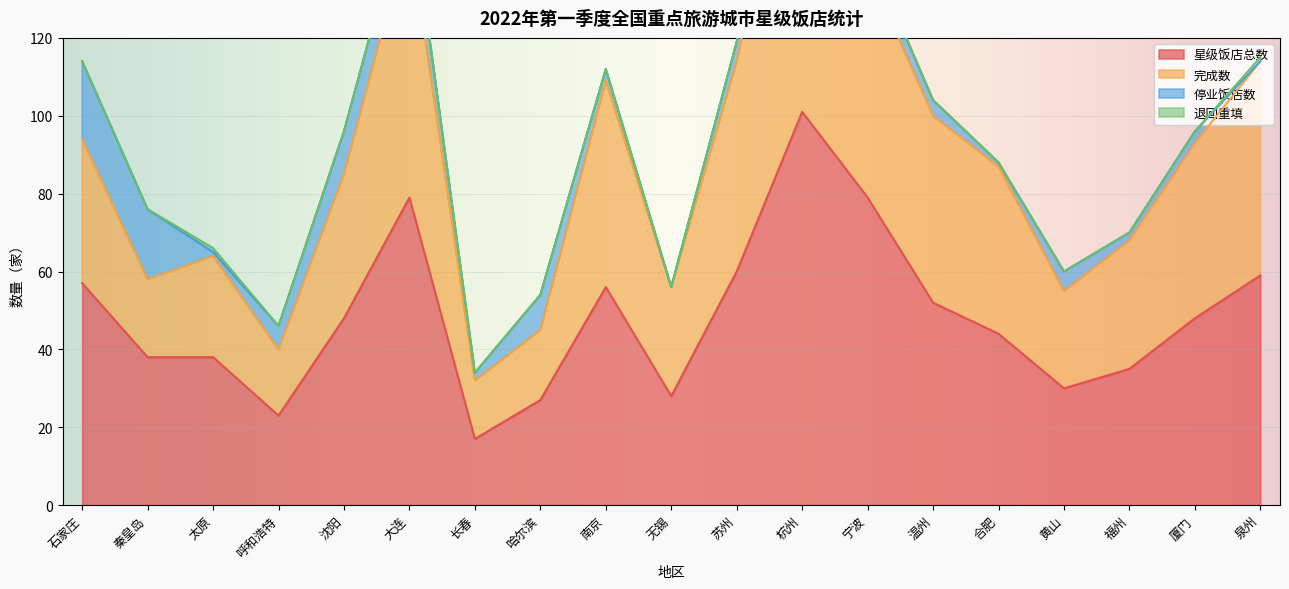

Is the value of 完成数 at 沈阳 greater than the value of 星级饭店总数 at 无锡?

Yes